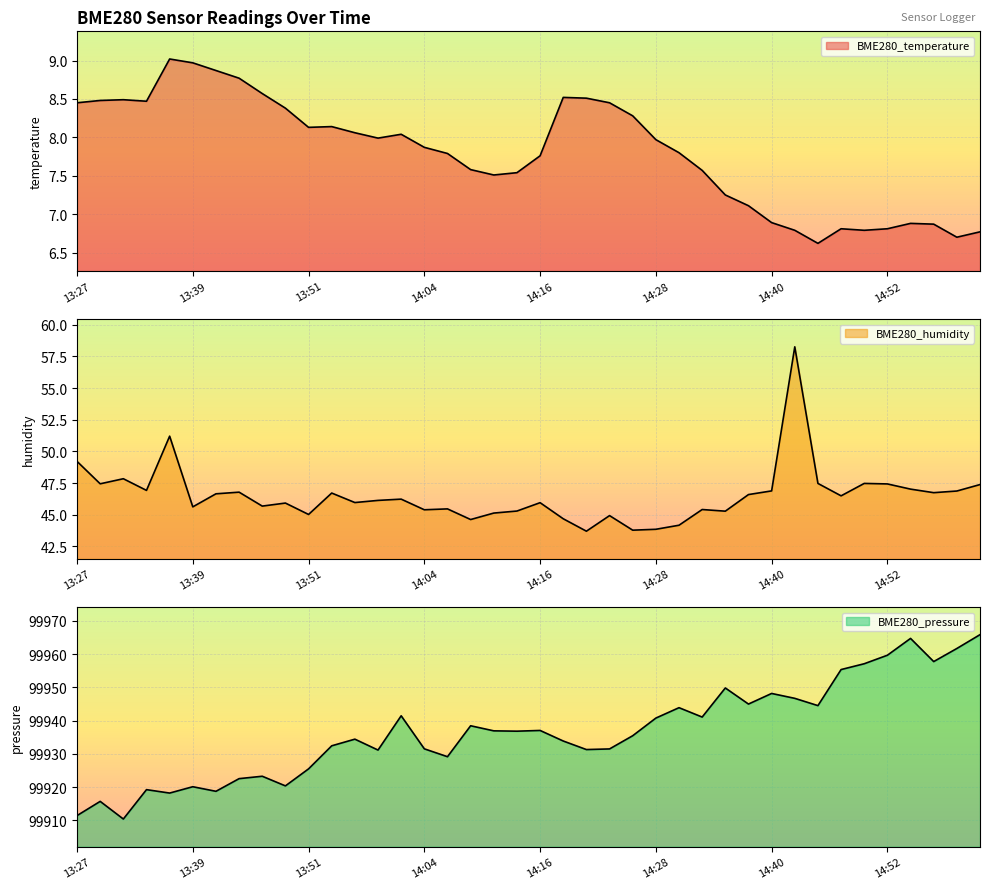

Where is BME280_pressure nearest to the value 99938?

14:09